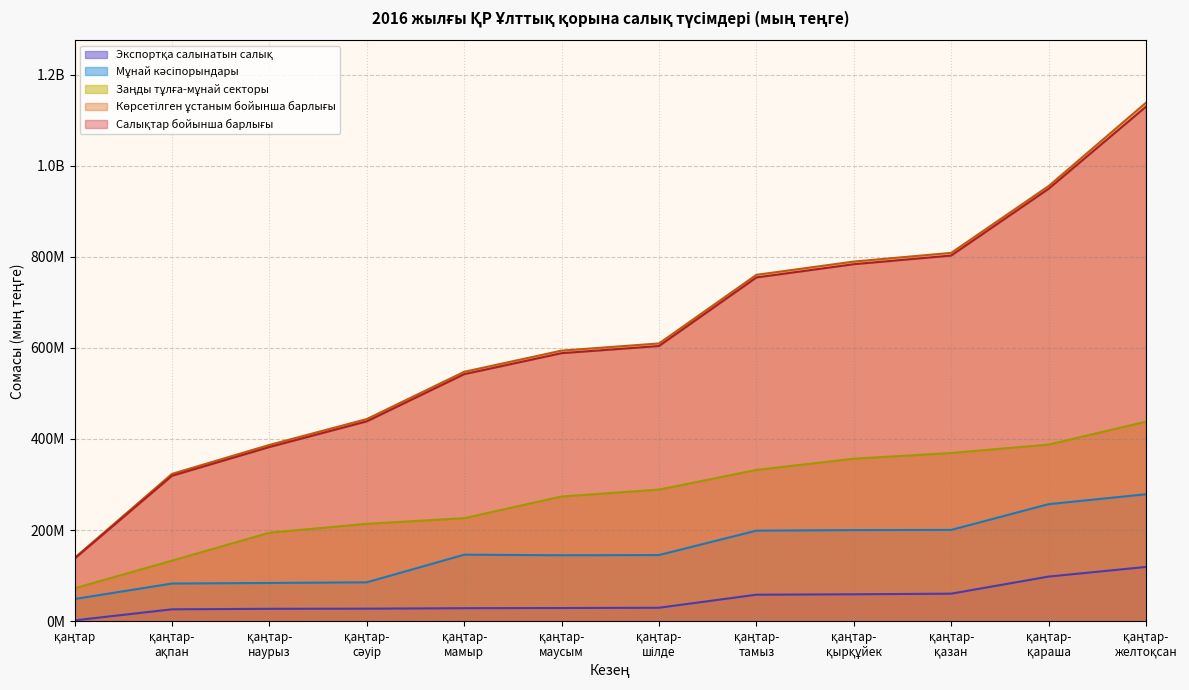

Which category has the highest value across all series?

12